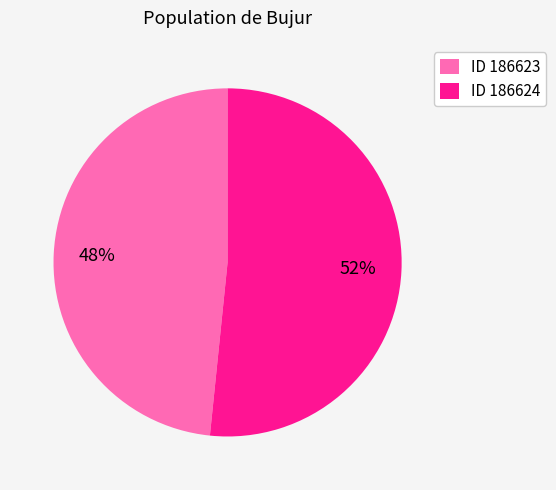

Is ID 186623 the majority of the pie?

No